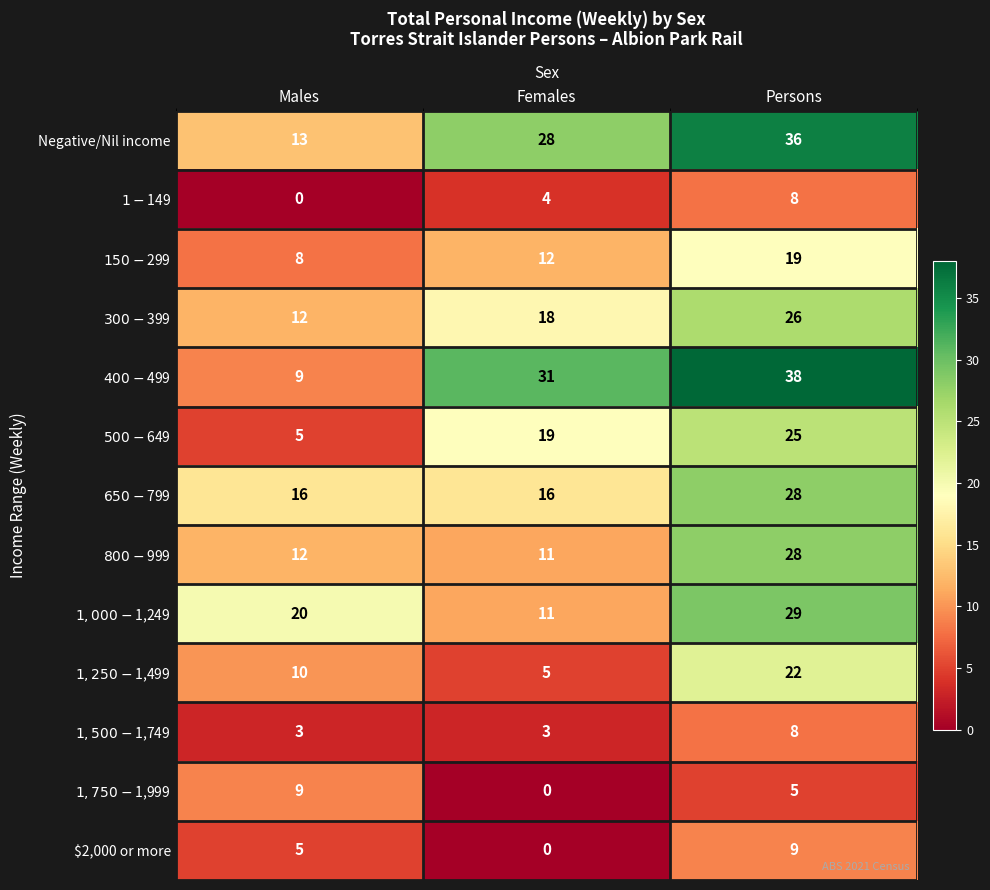

How many data points does each series have?

3